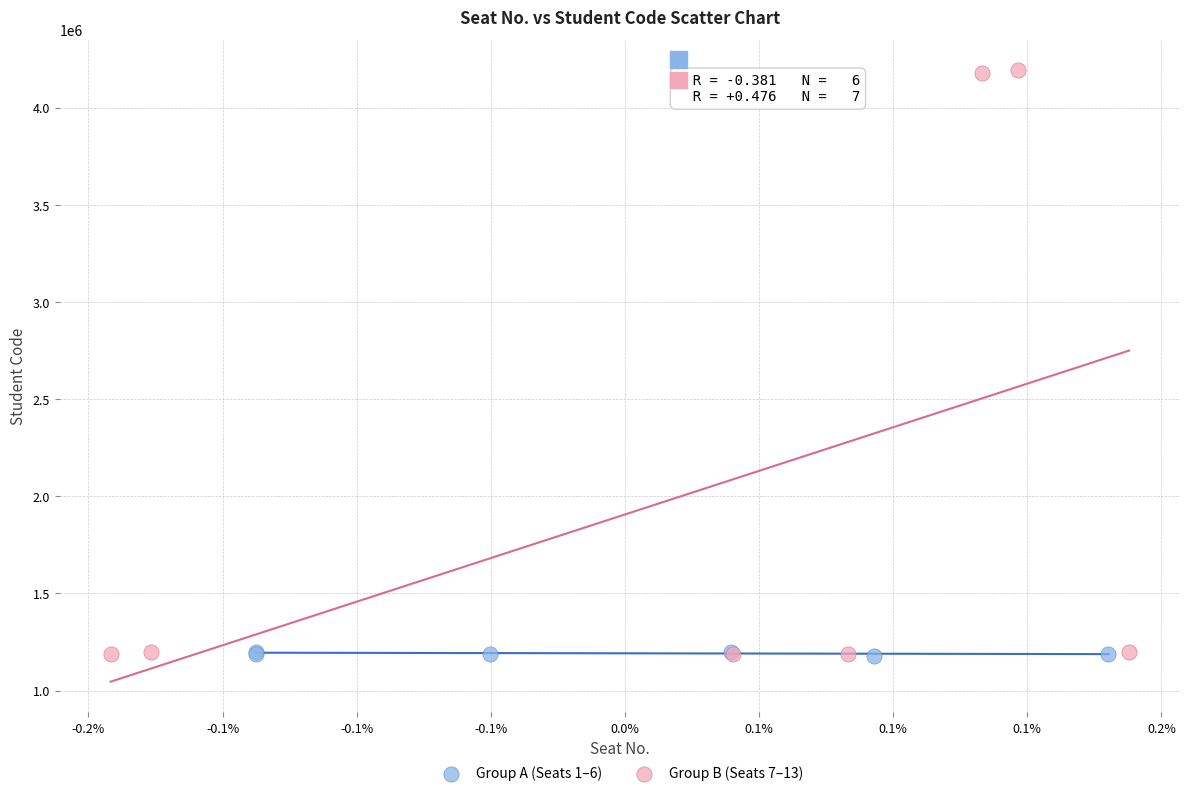

Which series reaches the maximum Y coordinate?

Group B (Seats 7–13)